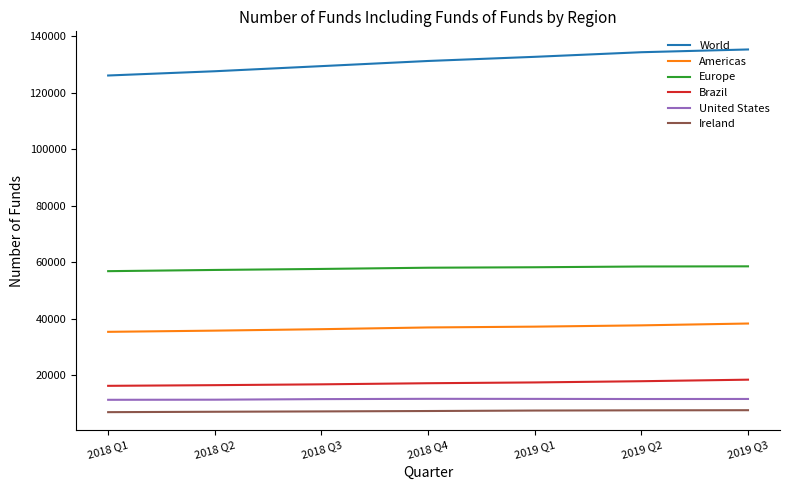

The value of Americas at 2019 Q2 is 63705. True or false?

False